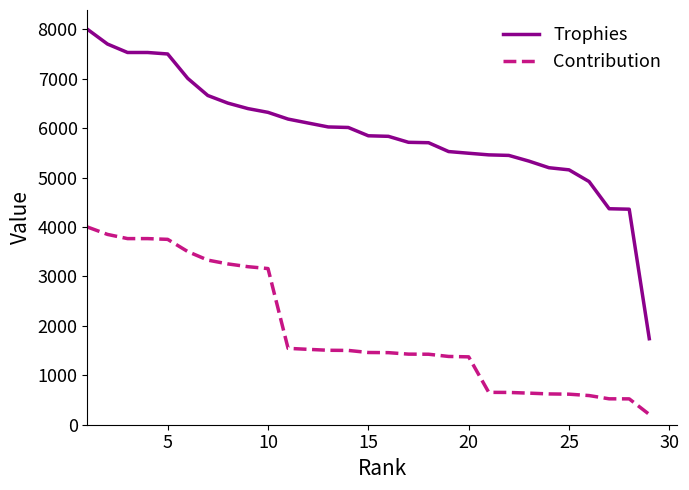

What is the difference between the maximum and minimum values in the Trophies series?

6260